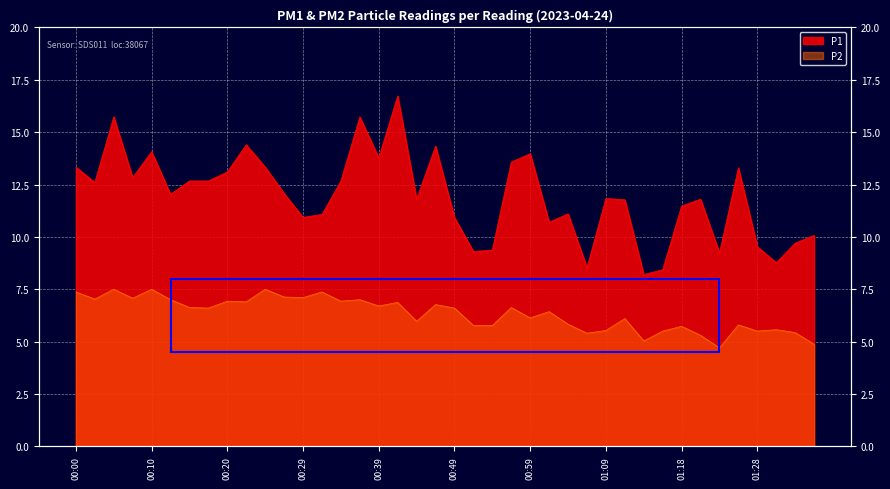

Reading left to right, transcribe all the data shown in this chart.

P1: 13.3	12.6	15.7	12.8	14.1	12.0	12.7	12.7	13.1	14.4	13.3	12.1	10.9	11.1	12.7	15.7	13.8	16.7	11.8	14.3	10.9	9.3	9.4	13.6	14.0	10.7	11.1	8.5	11.8	11.8	8.2	8.4	11.5	11.8	9.2	13.3	9.5	8.8	9.7	10.1
P2: 7.4	7.0	7.5	7.1	7.5	7.0	6.6	6.6	6.9	6.9	7.5	7.1	7.1	7.4	6.9	7.0	6.7	6.9	6.0	6.8	6.6	5.8	5.8	6.6	6.1	6.4	5.8	5.4	5.5	6.1	5.0	5.5	5.7	5.3	4.7	5.8	5.5	5.6	5.4	4.9